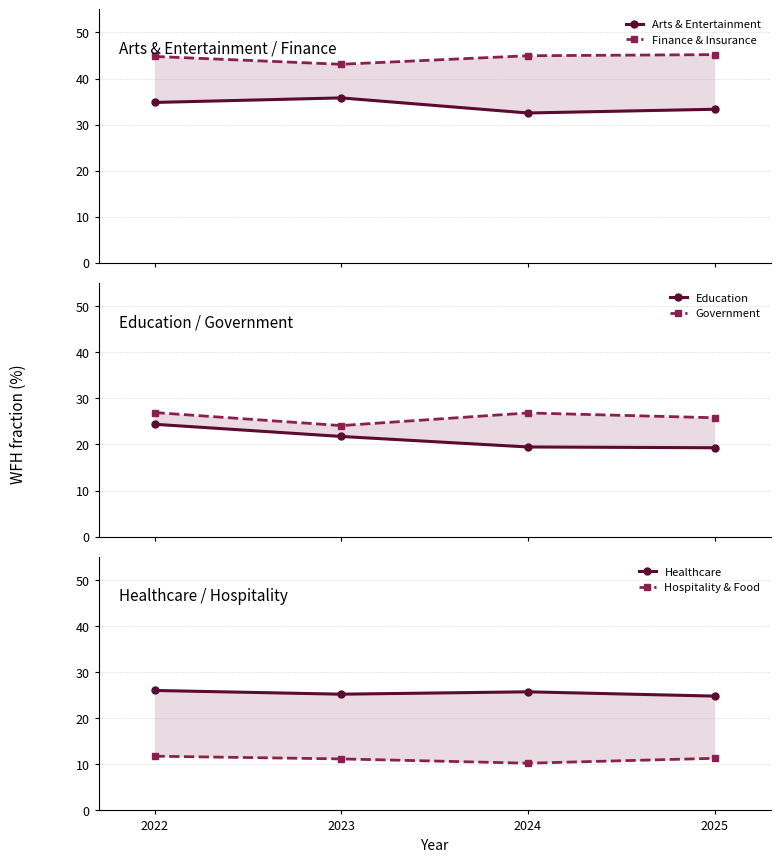

How many values in the Hospitality & Food series are below 11?

1